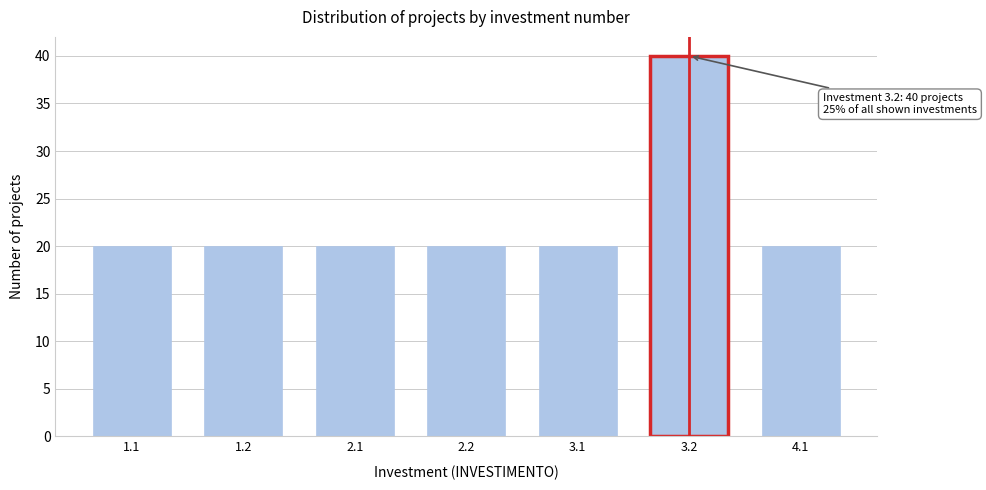

Reading left to right, transcribe all the data shown in this chart.

1.1=20	1.2=20	2.1=20	2.2=20	3.1=20	3.2=40	4.1=20